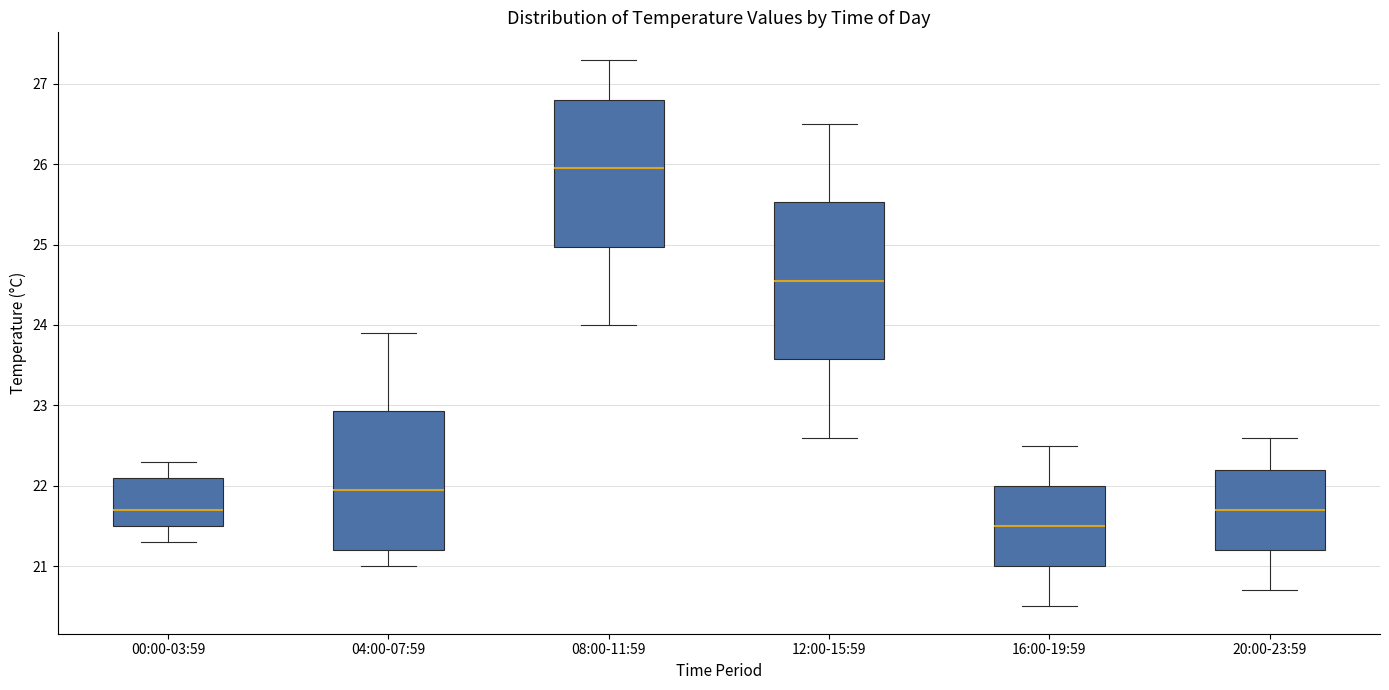

Which box's median line is the lowest?

16:00-19:59